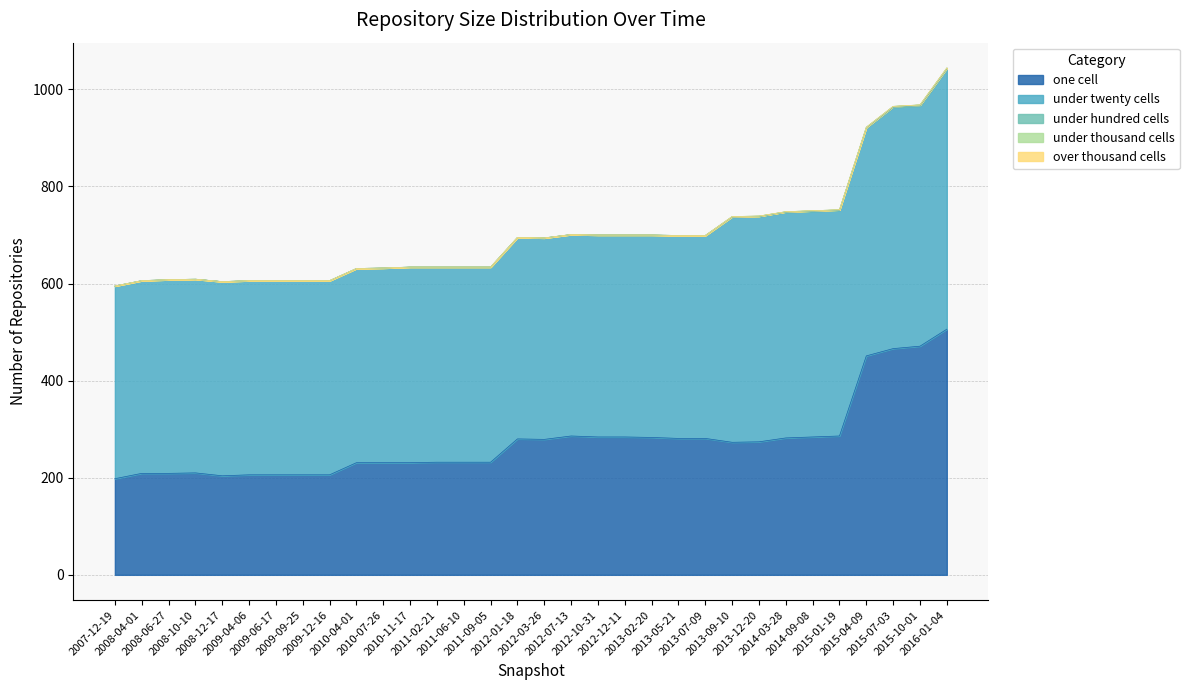

Rank the series by their maximum value, from highest to lowest.

under_twenty_cells, one_cell, under_hundred_cells, under_thousand_cells, over_thousand_cells